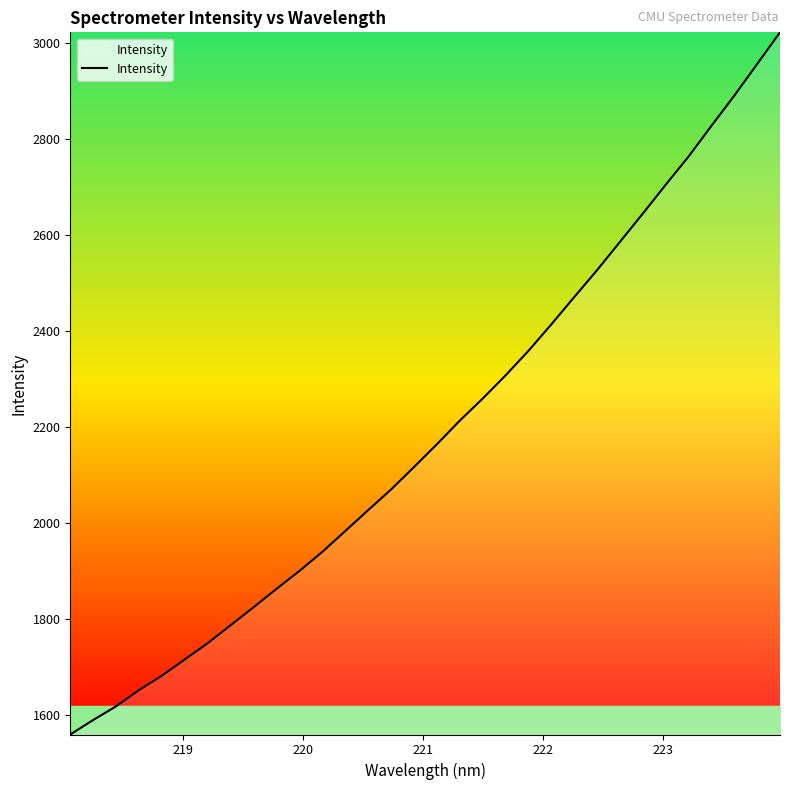

What is the smallest value displayed?

1558.6